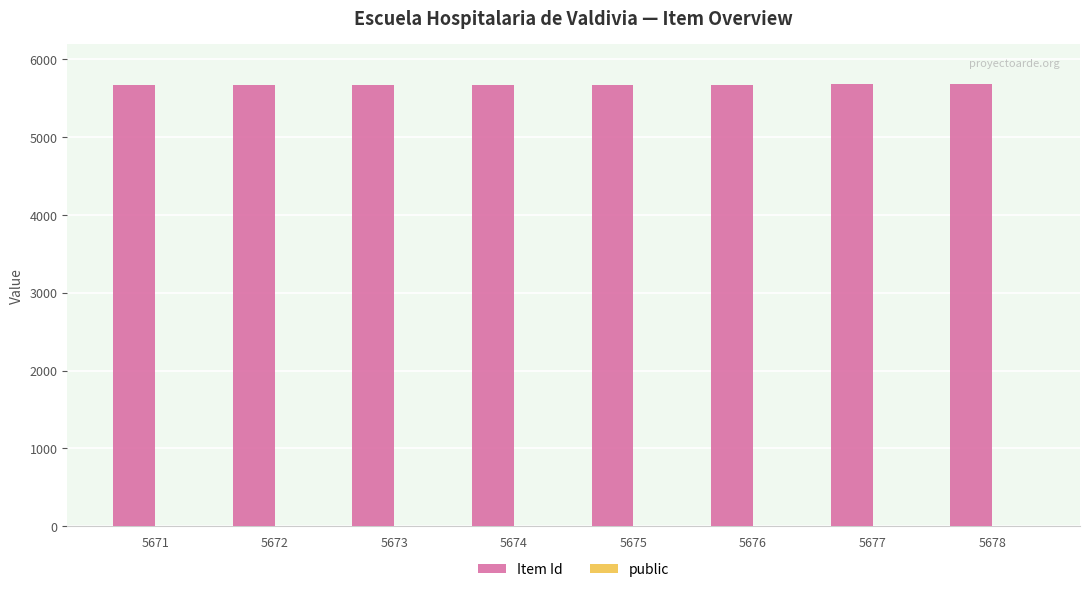

Count the number of data series in this chart.

2